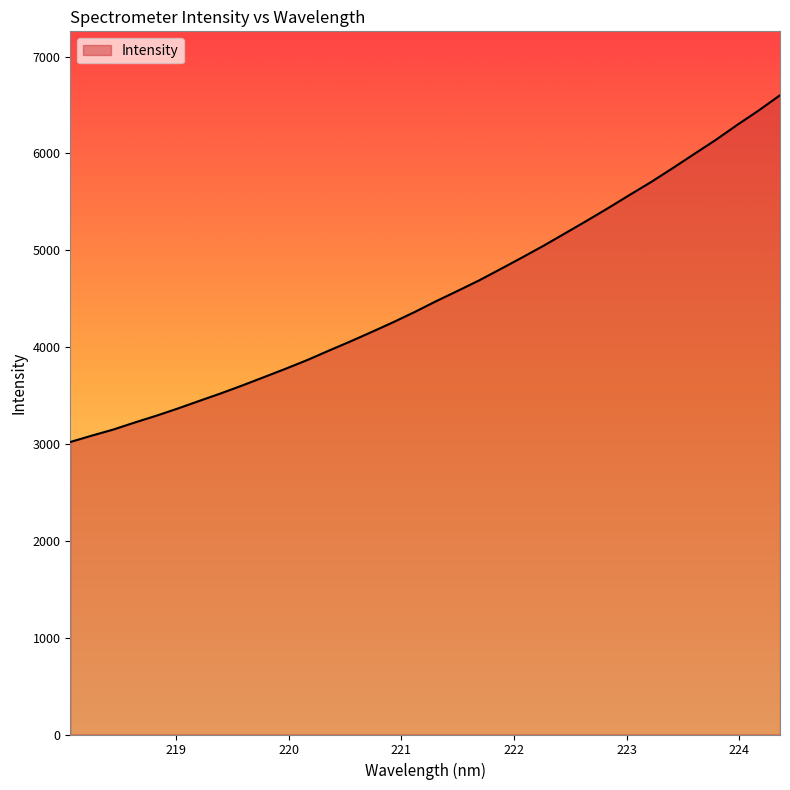

What is the minimum value shown in the chart?

3020.6